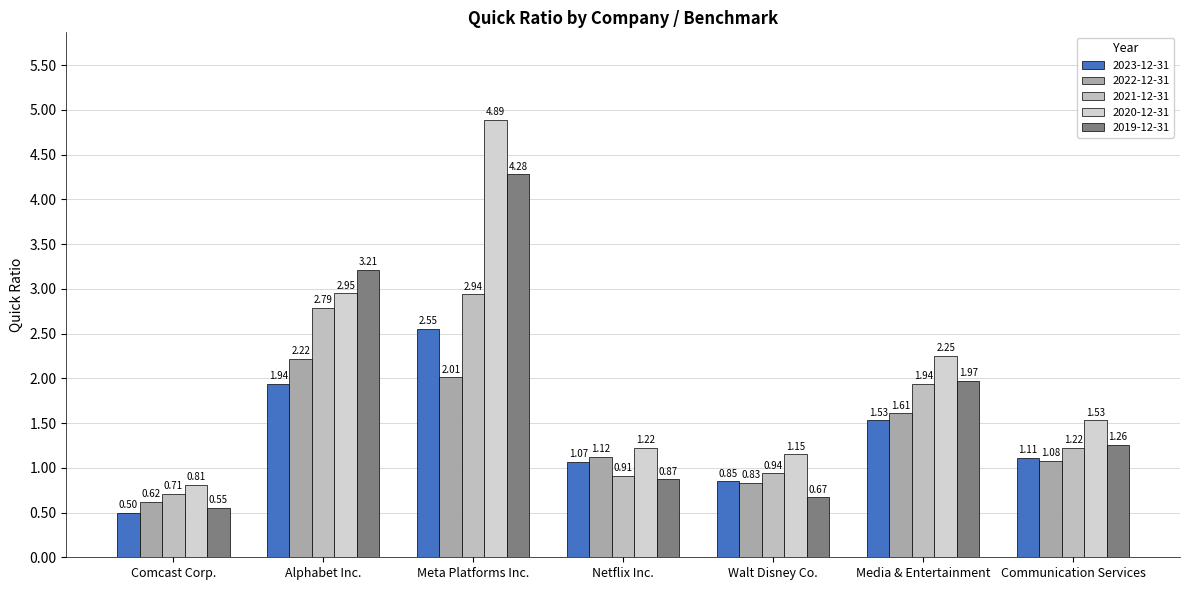

What is the total value across all series at Comcast Corp.?

3.2